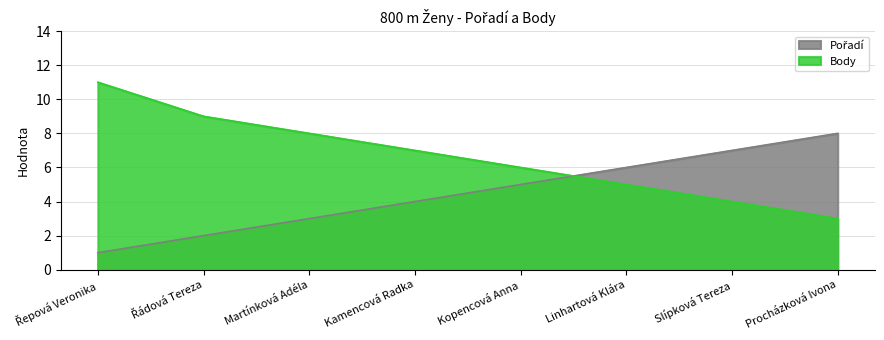

True or false: Pořadí has more than 0 interior local peaks.

False